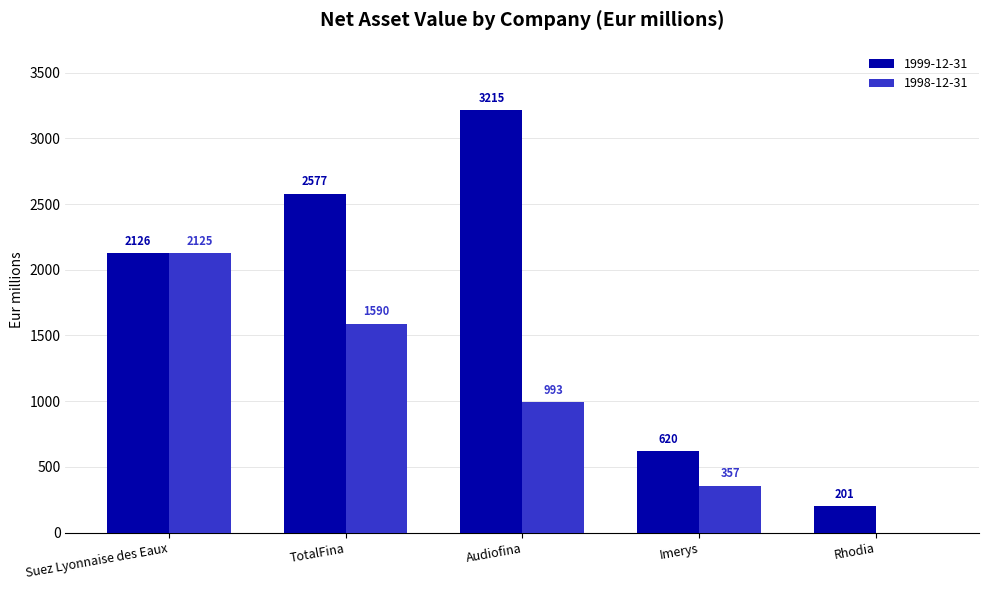

The value of 1999-12-31 at TotalFina is 4128. True or false?

False